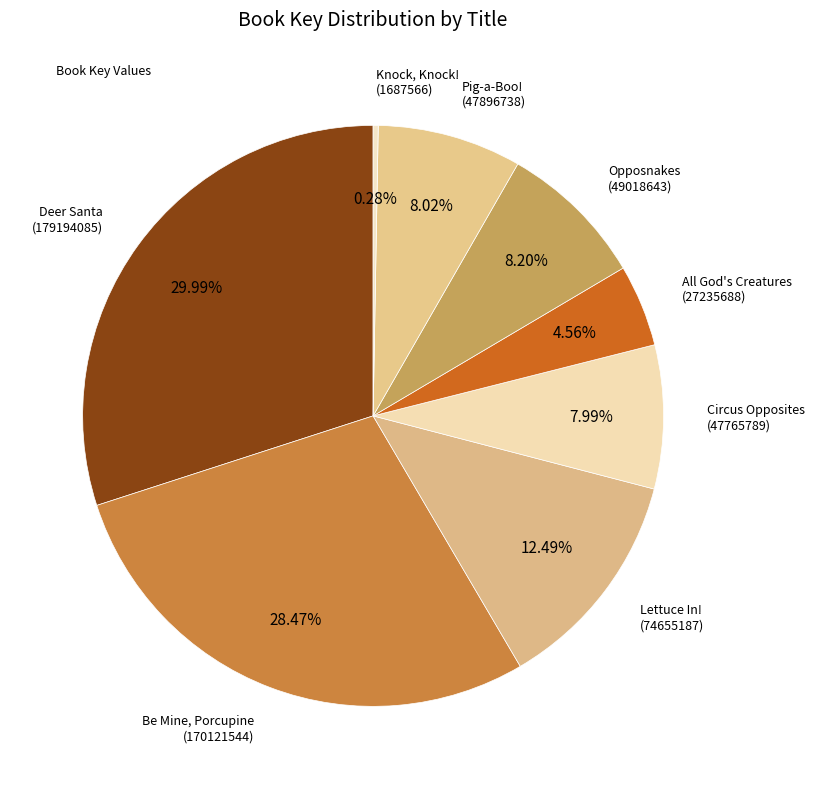

How many slices are in this pie chart?

8